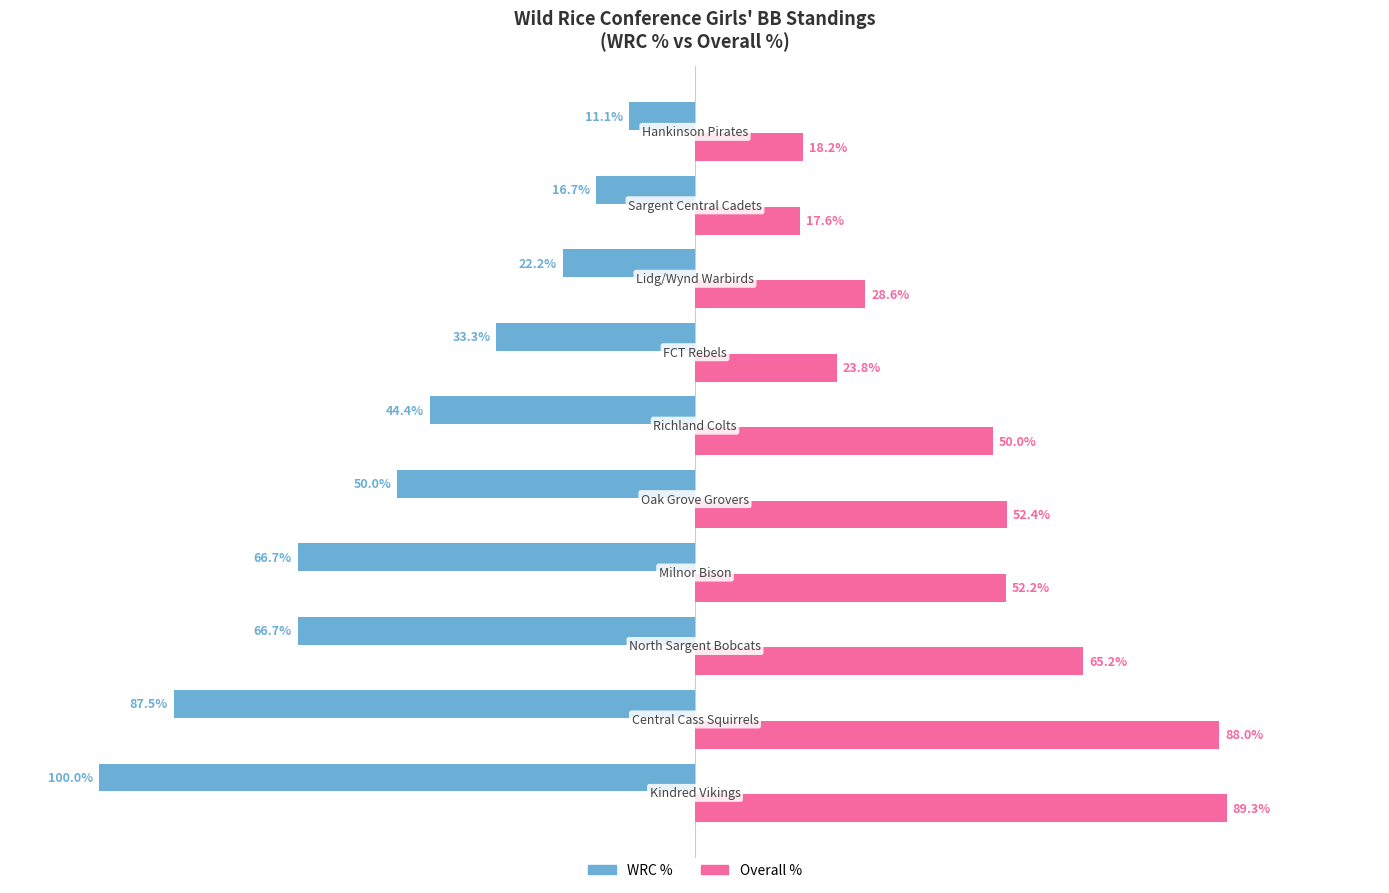

Which series has the largest total across all categories?

Overall %